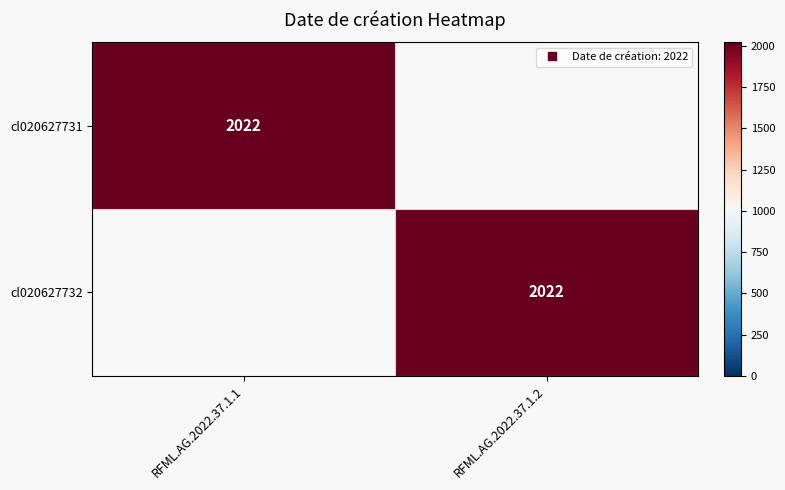

Which series has the widest spread of values?

cl020627731